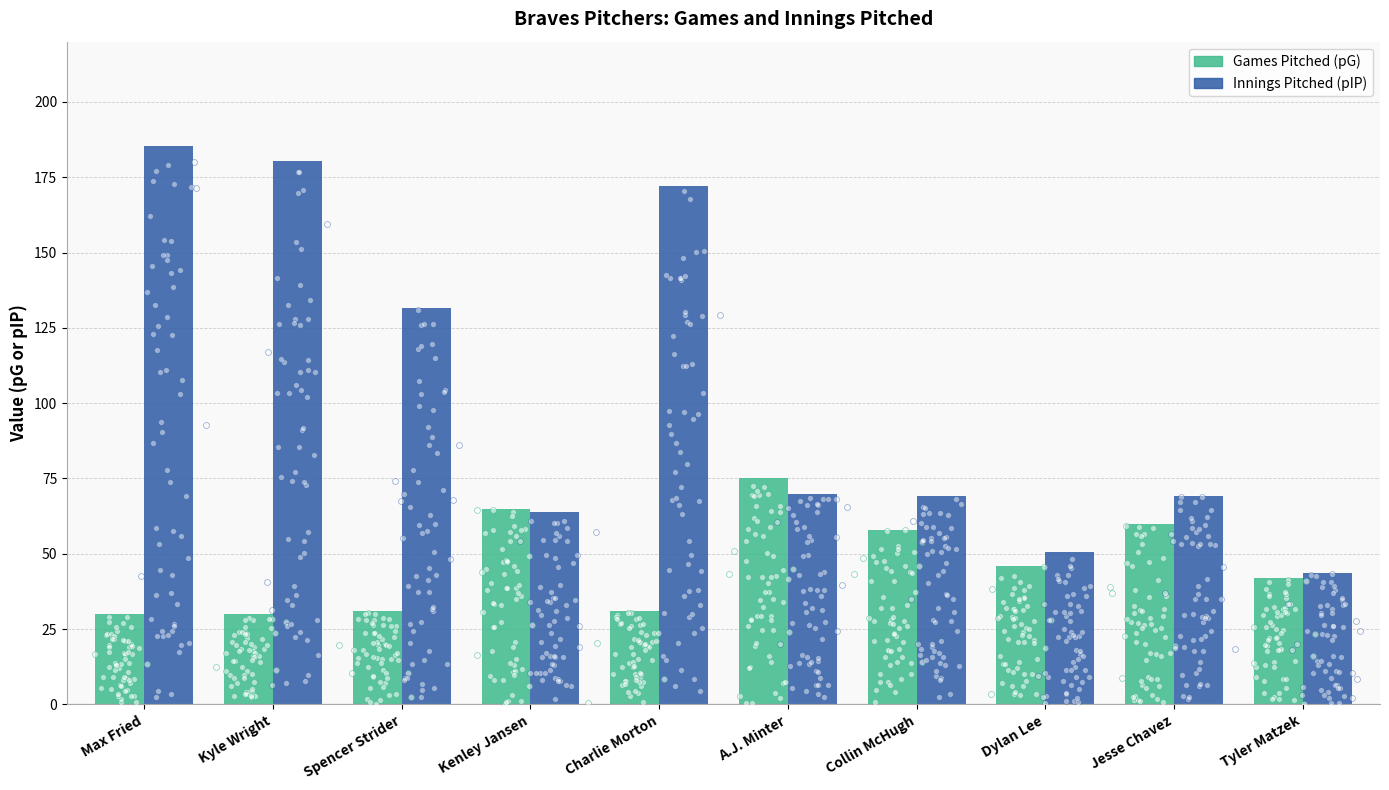

What is the total value across all series at Kyle Wright?

210.3